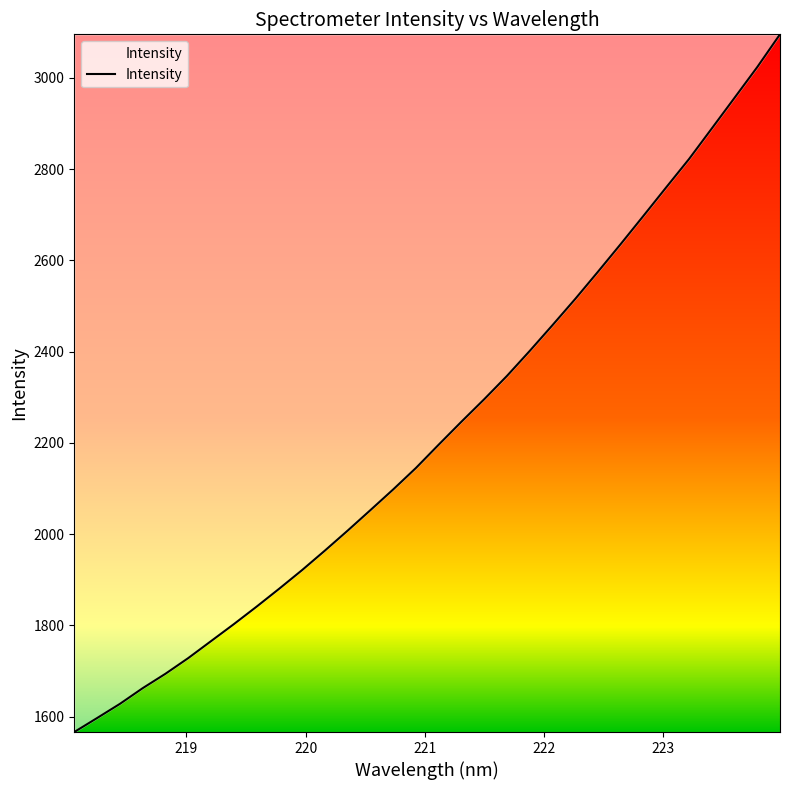

How many categories are shown in the chart?

32